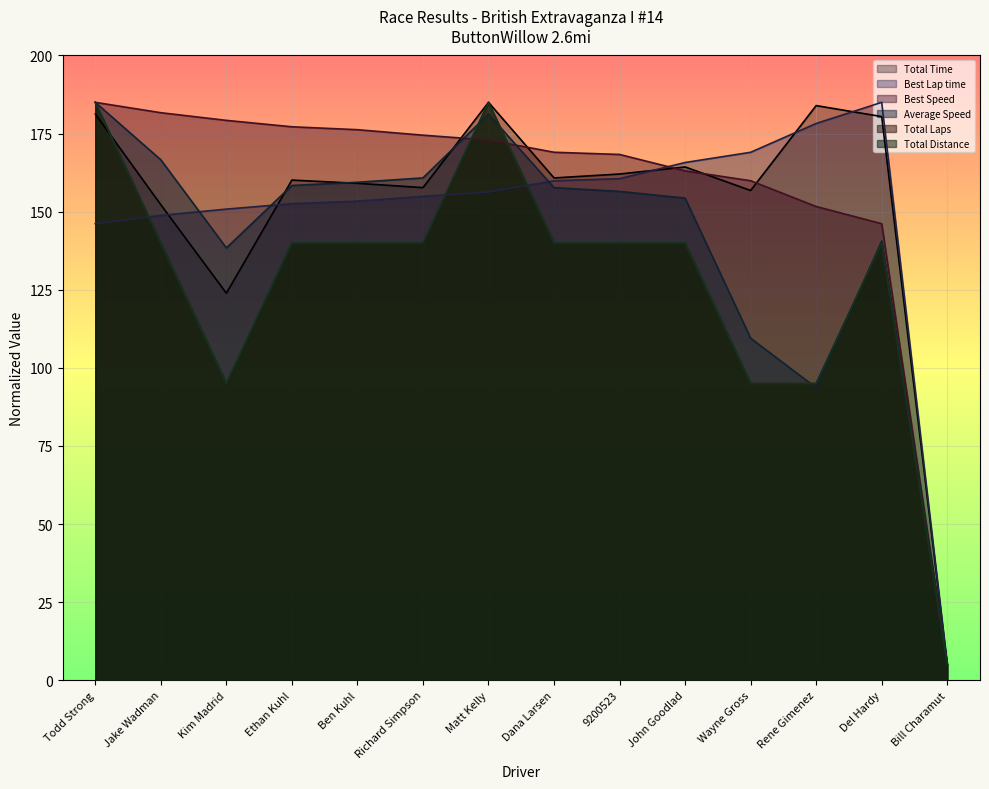

Is it true that Total Time equals 298.7 at Todd Strong?

False